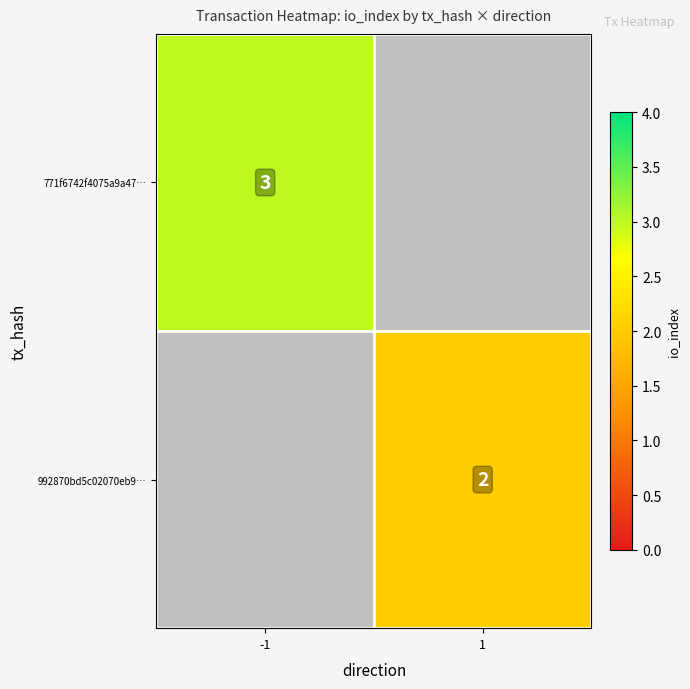

At how many categories does at least one series exceed 2?

1